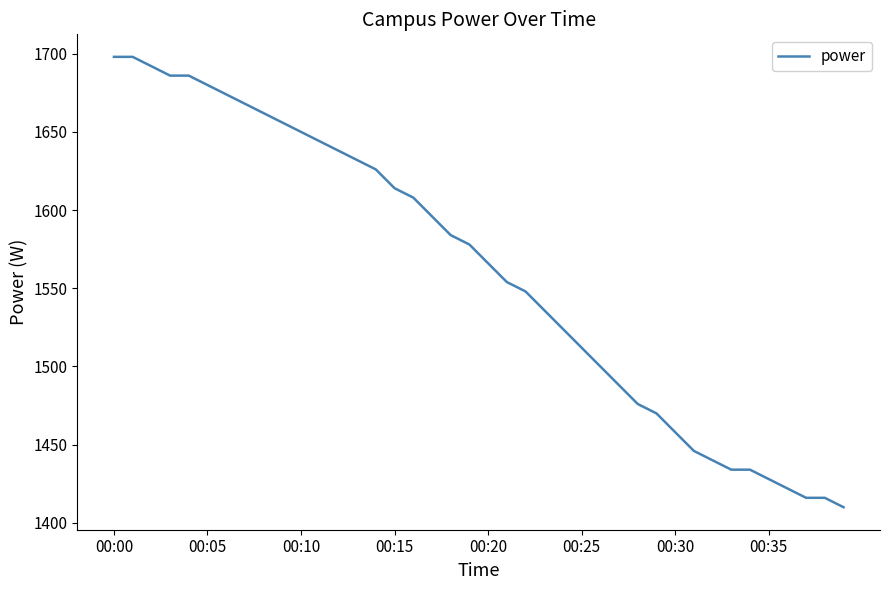

What is the smallest value displayed?

1410